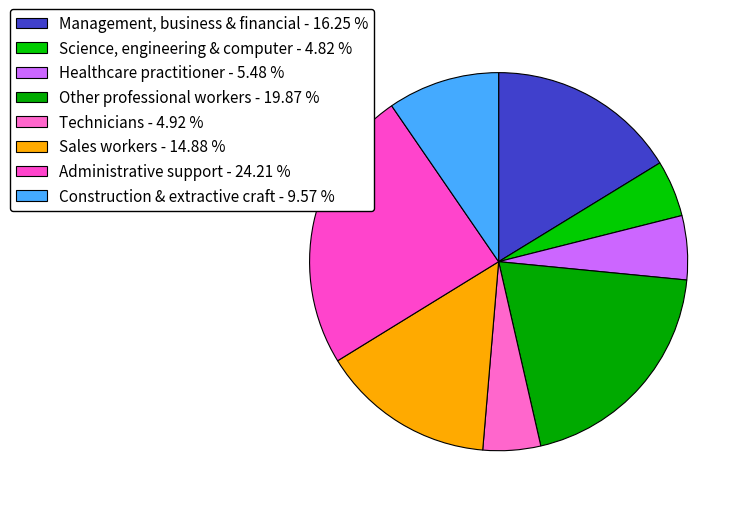

Count the number of slices in the pie.

8